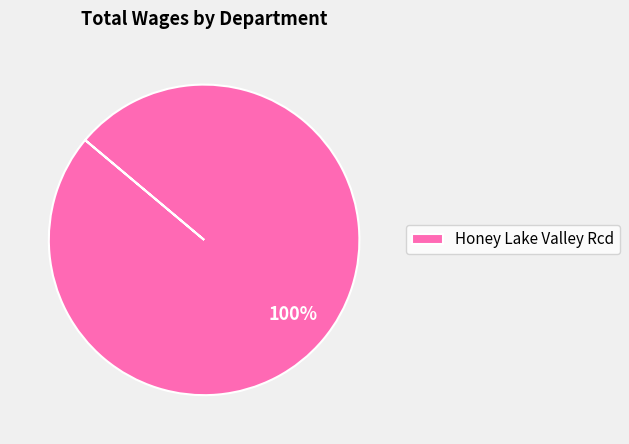

What percentage is the Honey Lake Valley Rcd slice, to the nearest percent?

100%